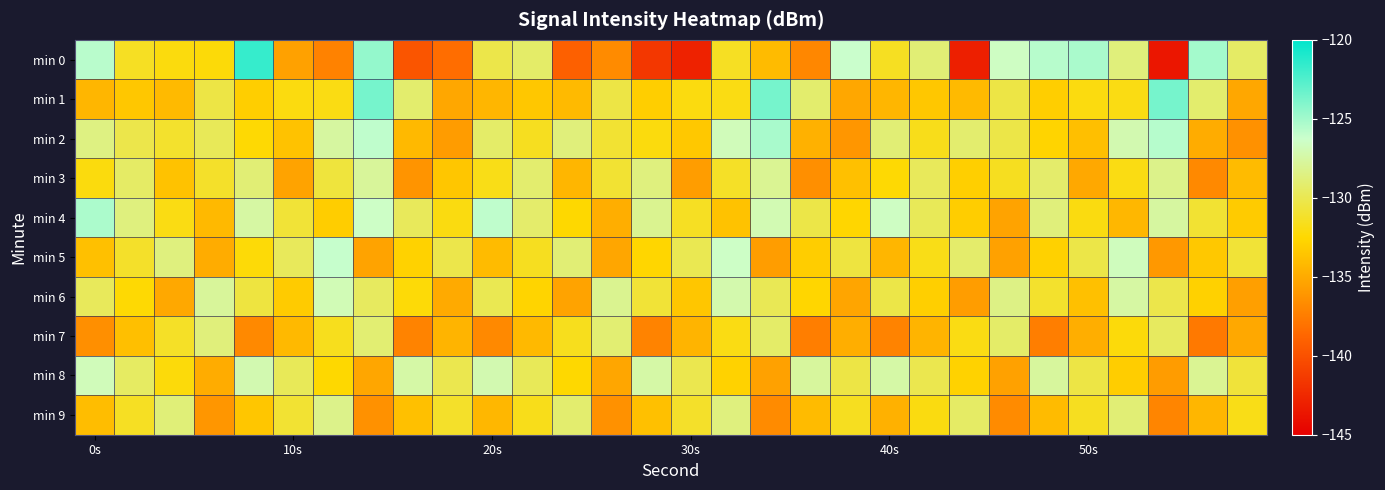

What is the minimum value shown in the chart?

-143.6